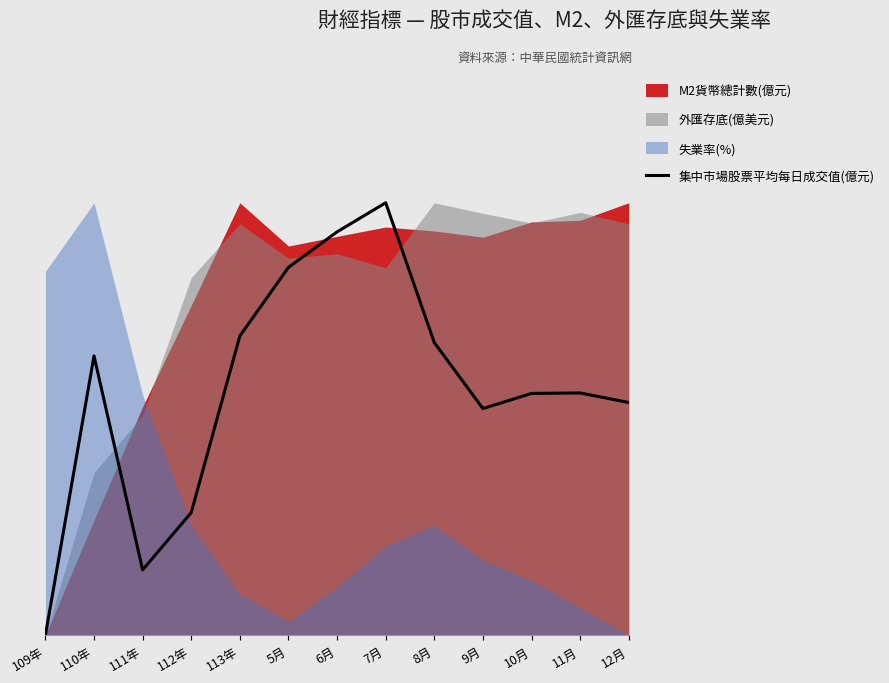

What is the sum of the values at 5月 and 111年?

100.2